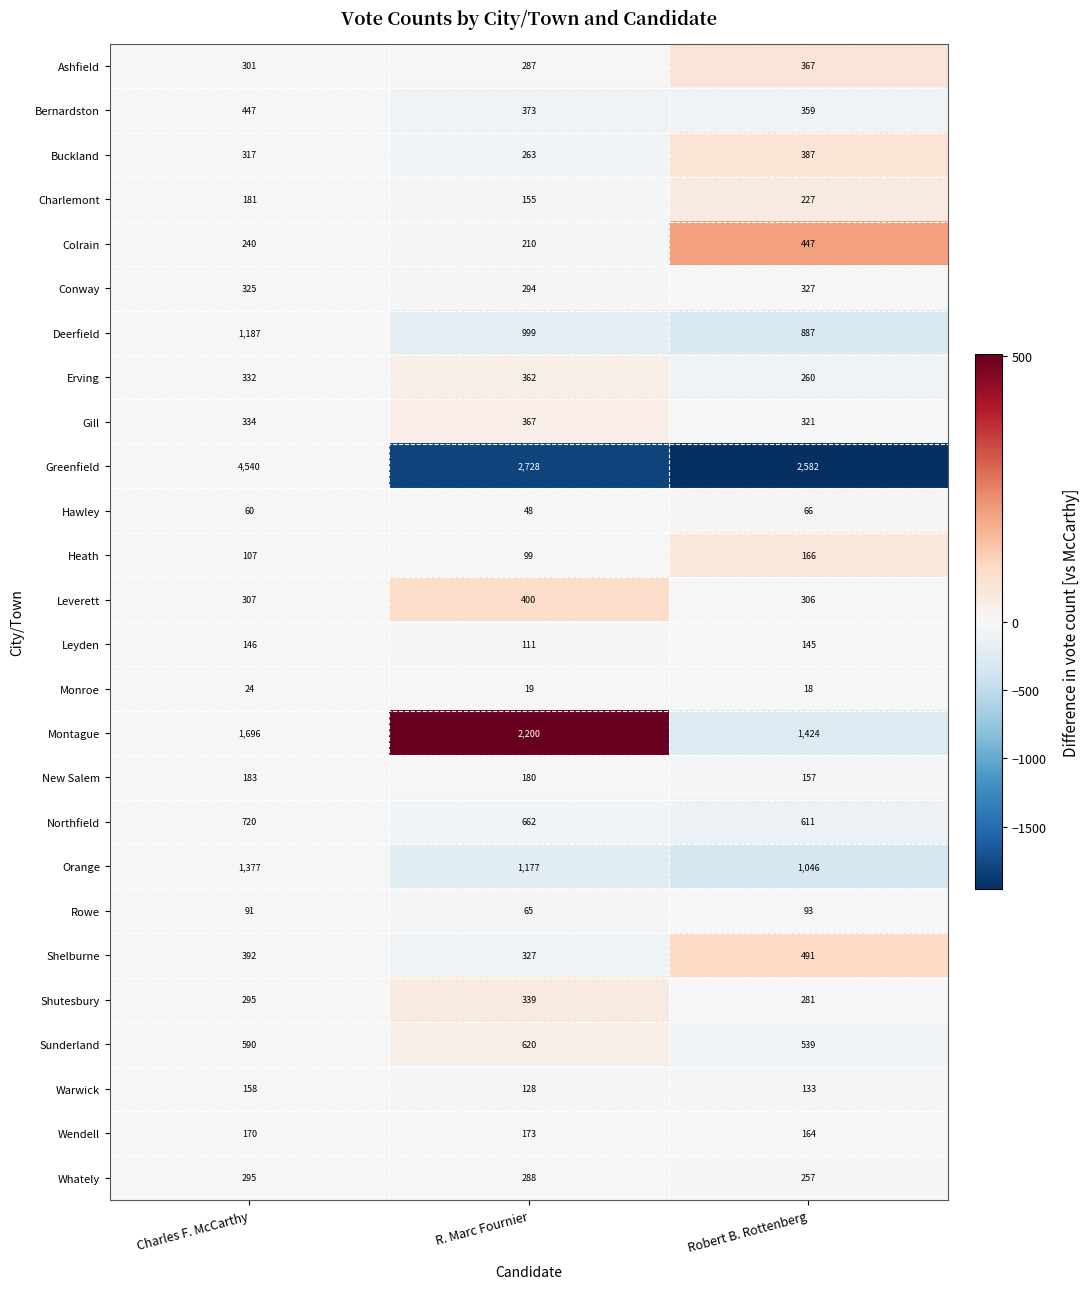

How many data points does each series have?

3